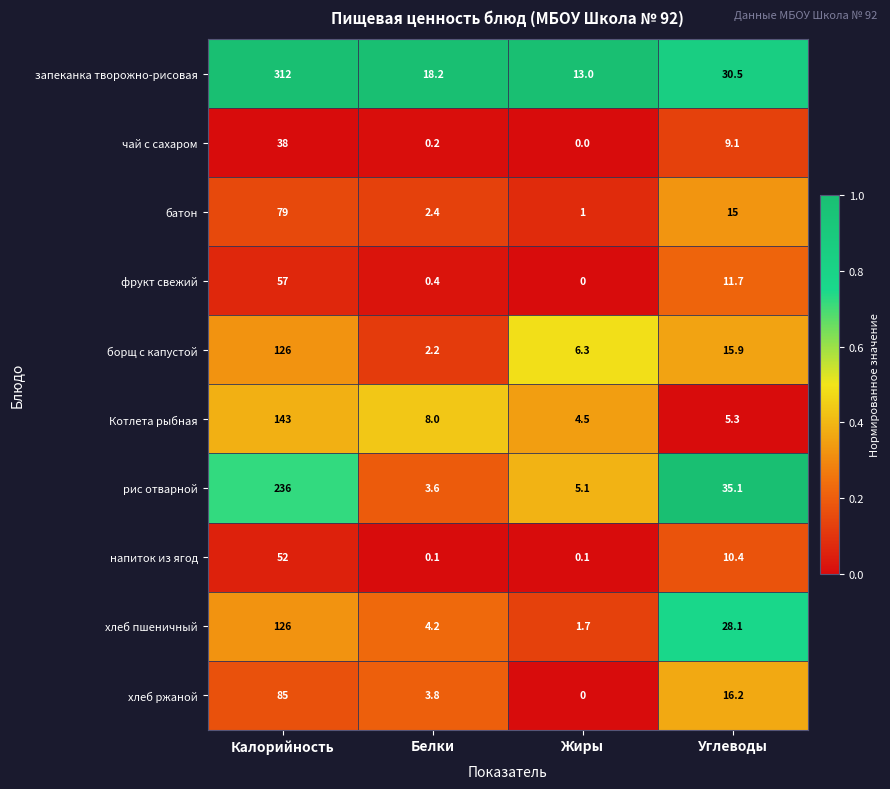

What is the sum of all чай с сахаром values?

47.3